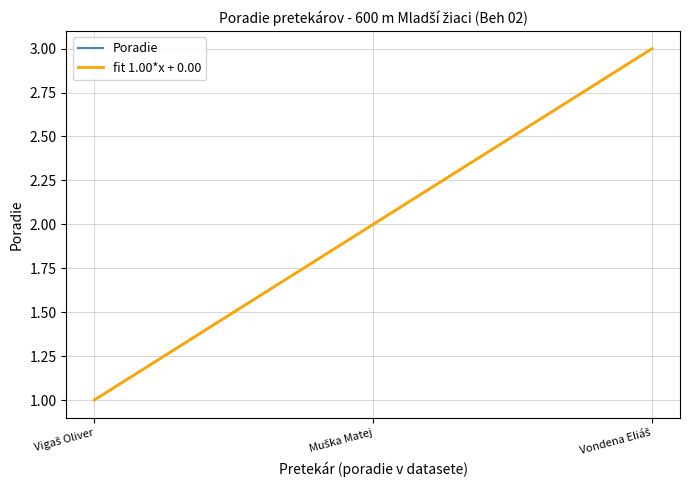

Between Vondena Eliáš and Vigaš Oliver, which is larger?

Vondena Eliáš